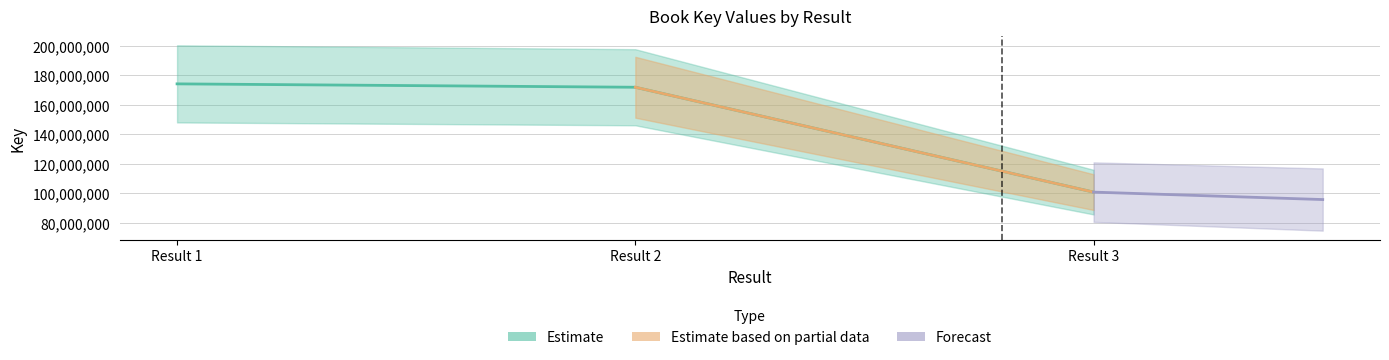

What is the difference between the maximum and second lowest values?

2292188